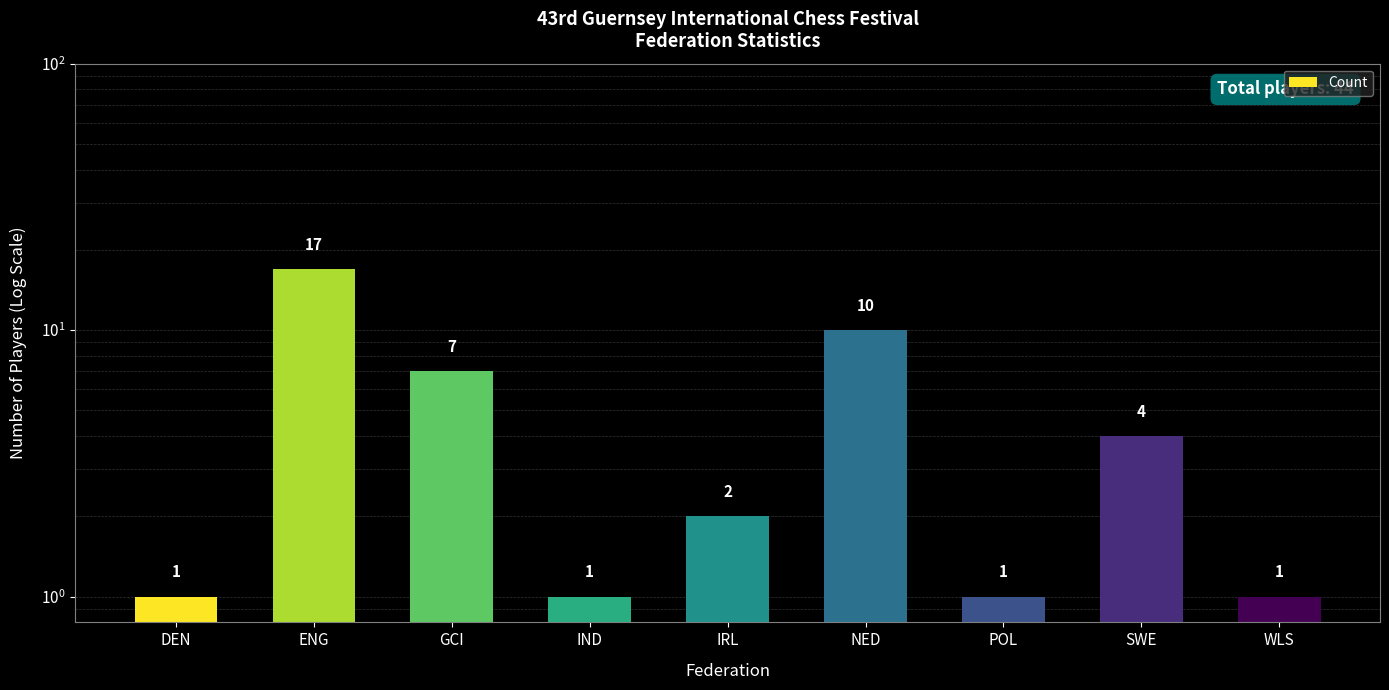

What is the change in value from DEN to SWE?

+3